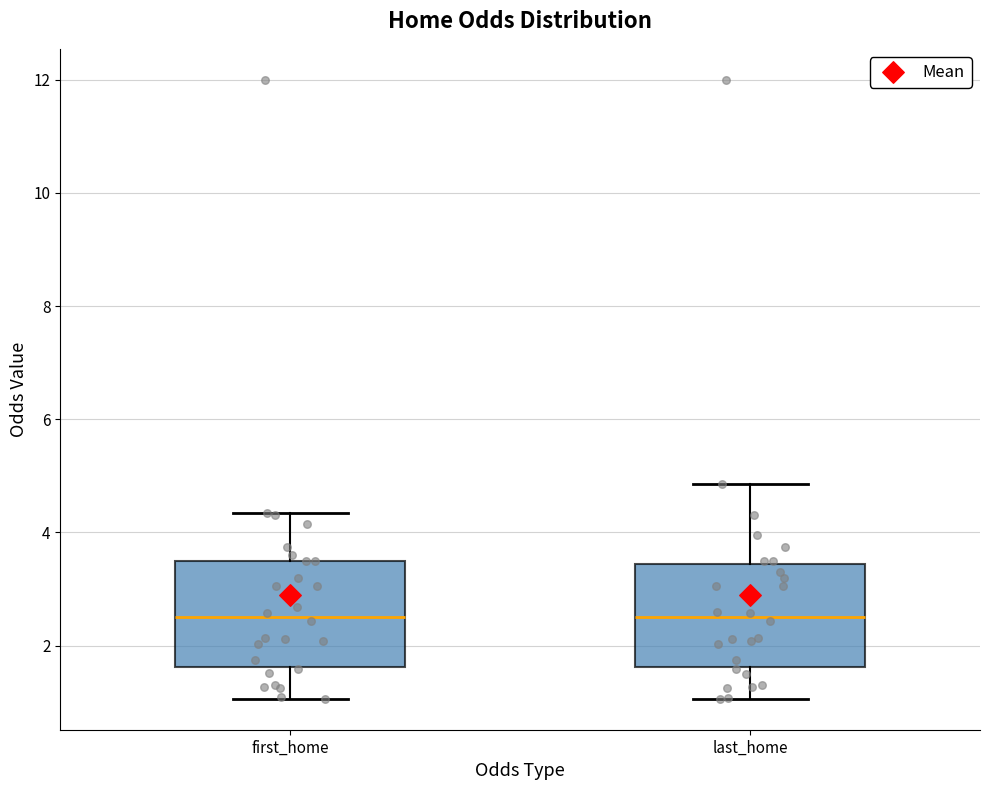

Reading left to right, transcribe this box plot: for each box, give where its median line is, the range the box spans, and where its two whiskers end, as read against the y-axis. The values are not printed on the chart, so give them approximately, as read against the axis.

first_home: median 2.6, box 1.6 to 3.6, whiskers 1.0 to 4.4
last_home: median 2.6, box 1.6 to 3.4, whiskers 1.0 to 4.8